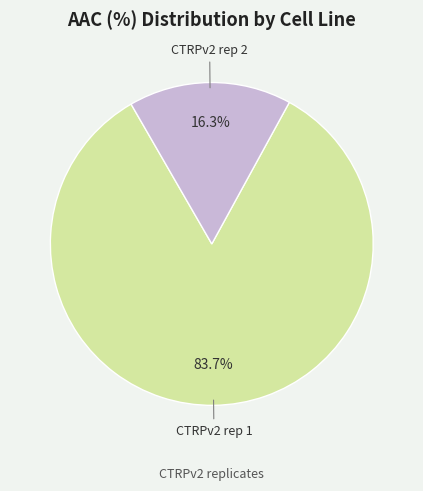

Is there any slice that represents more than half of the pie?

Yes